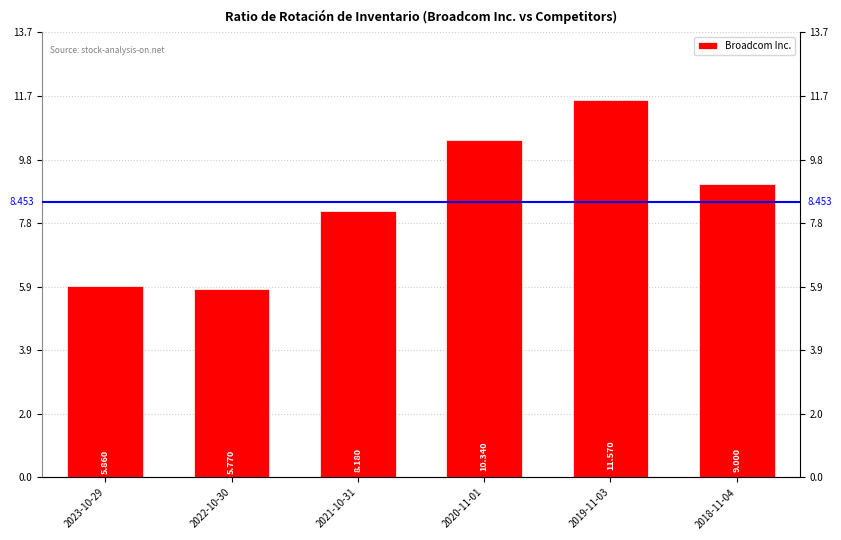

Is it true that the value at 2018-11-04 is 13.8?

False